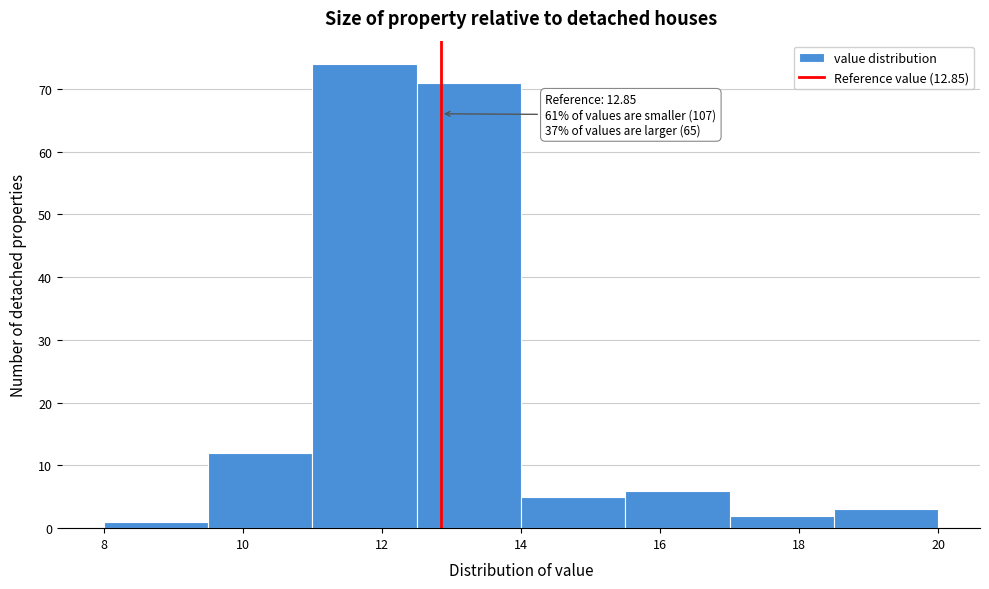

Over which range of the x-axis is the bar tallest?

11.0 to 12.5